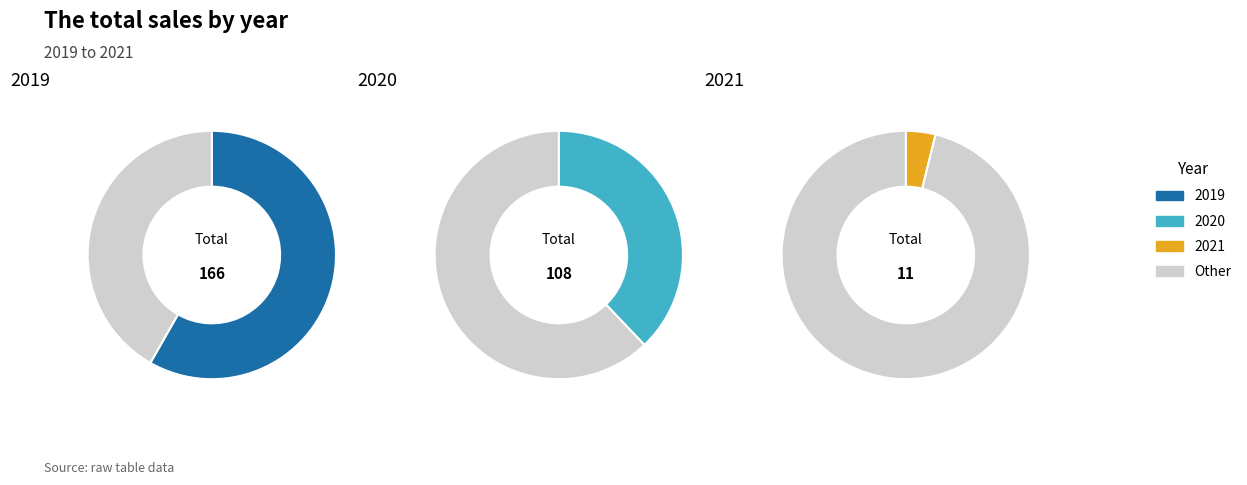

Which slice represents more than half of the pie?

2019